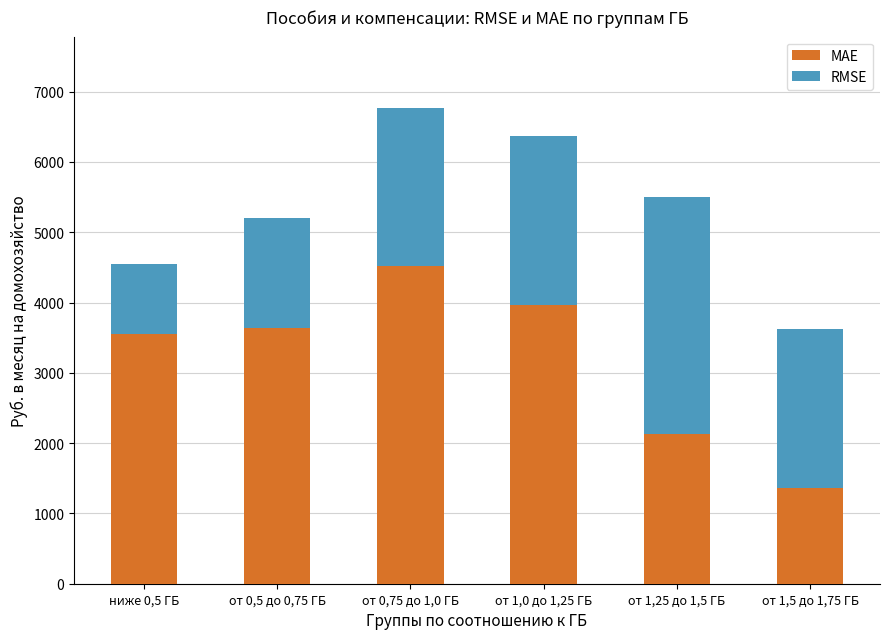

How many categories are shown in the chart?

6